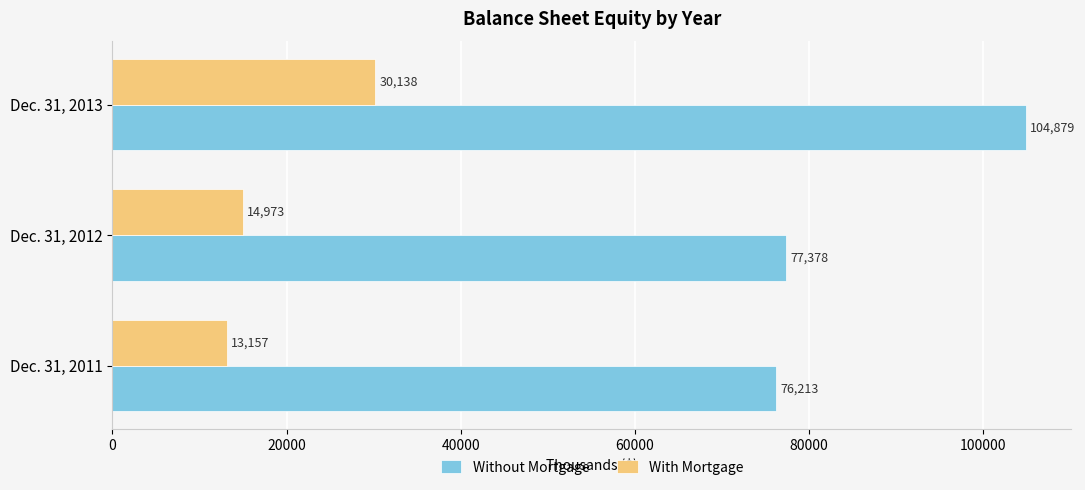

Which category has the highest value across all series?

Dec. 31, 2013